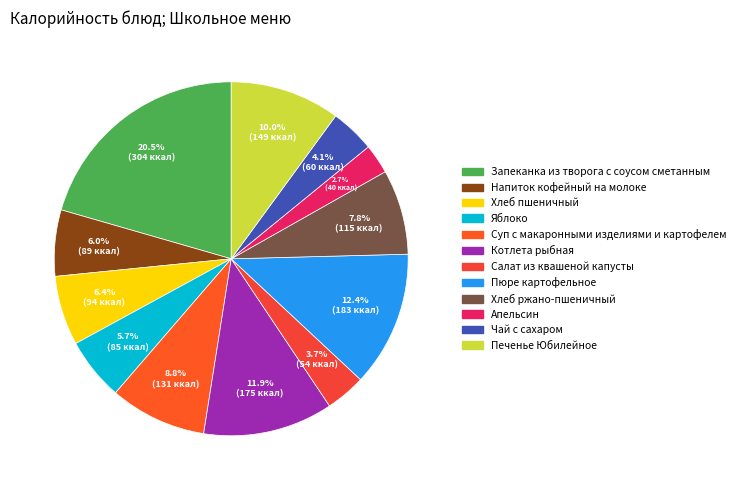

How many segments does this pie chart have?

12